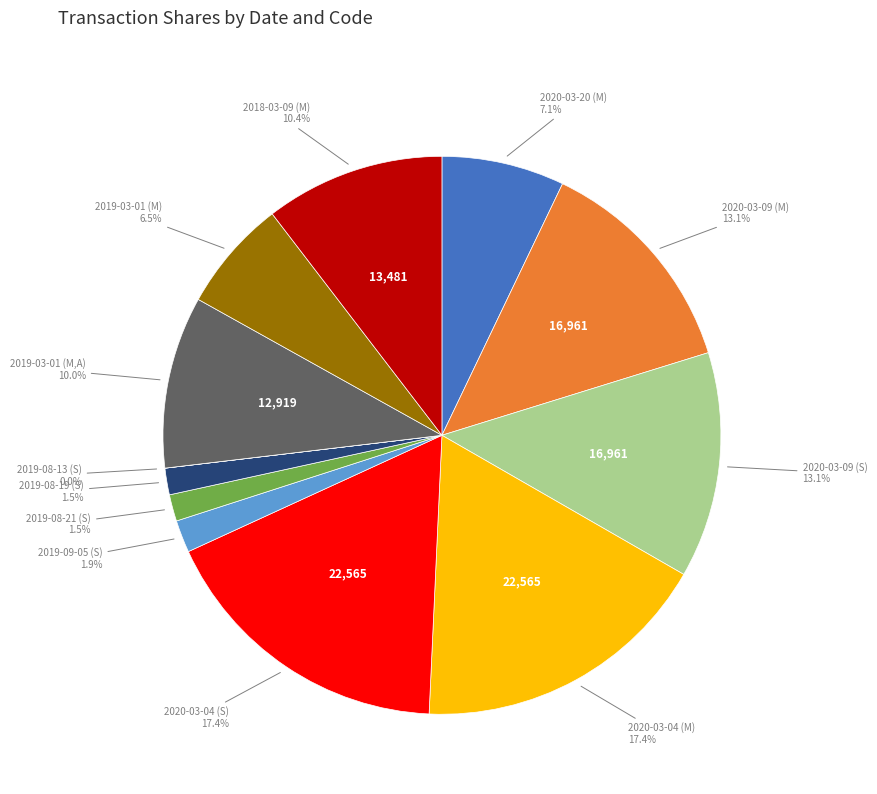

Is there a majority slice in this chart?

No